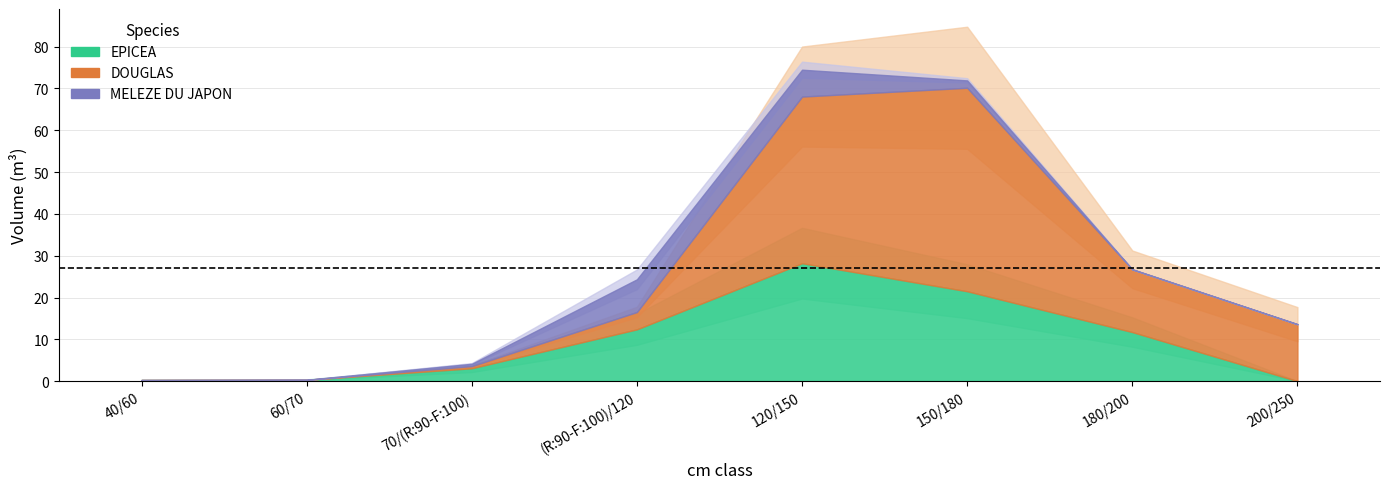

True or false: DOUGLAS and MELEZE DU JAPON intersect in this chart.

True